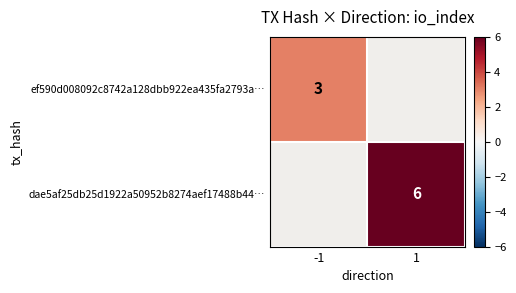

True or false: ef590d008092c8742a128dbb922ea435fa2793a… has a value of 2 at -1.

False